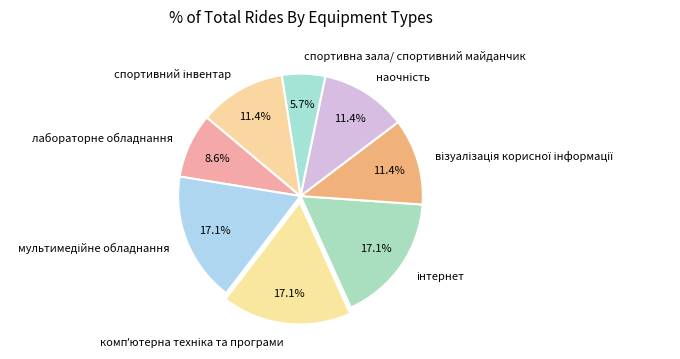

Is the sum of лабораторне обладнання and спортивна зала/ спортивний майданчик greater than half?

No